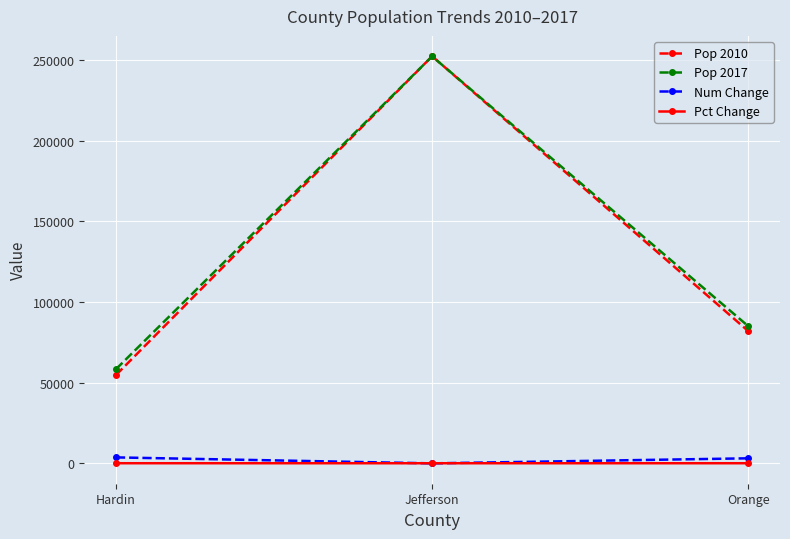

The Pop 2017 series shows 353520.5 at Jefferson. True or false?

False